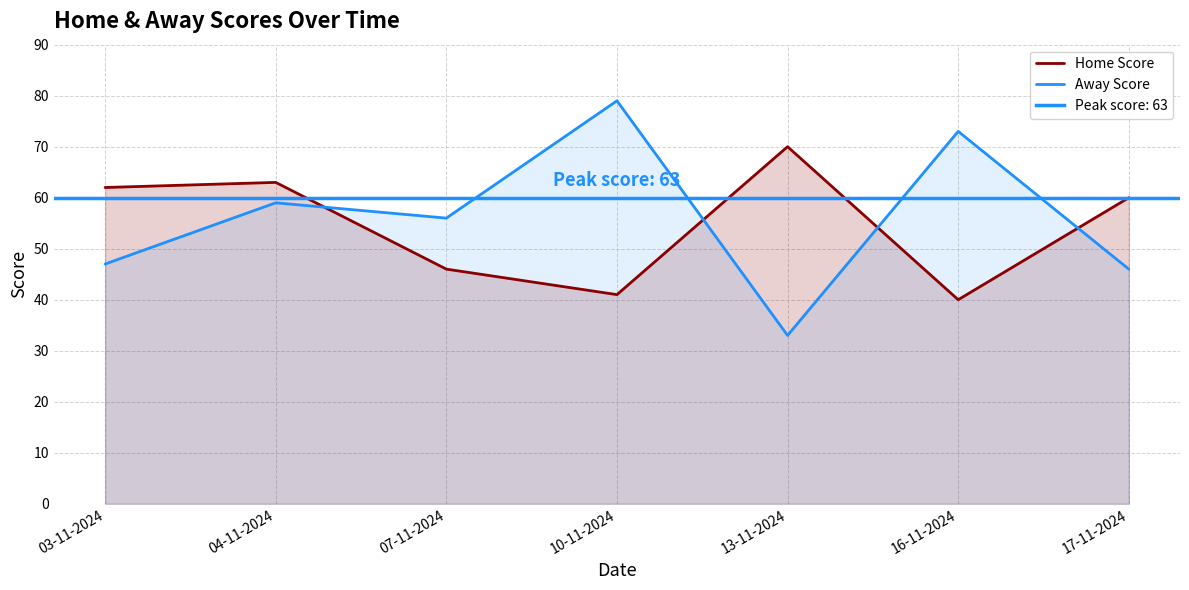

True or false: Home Score has a value of 40 at 16-11-2024.

True